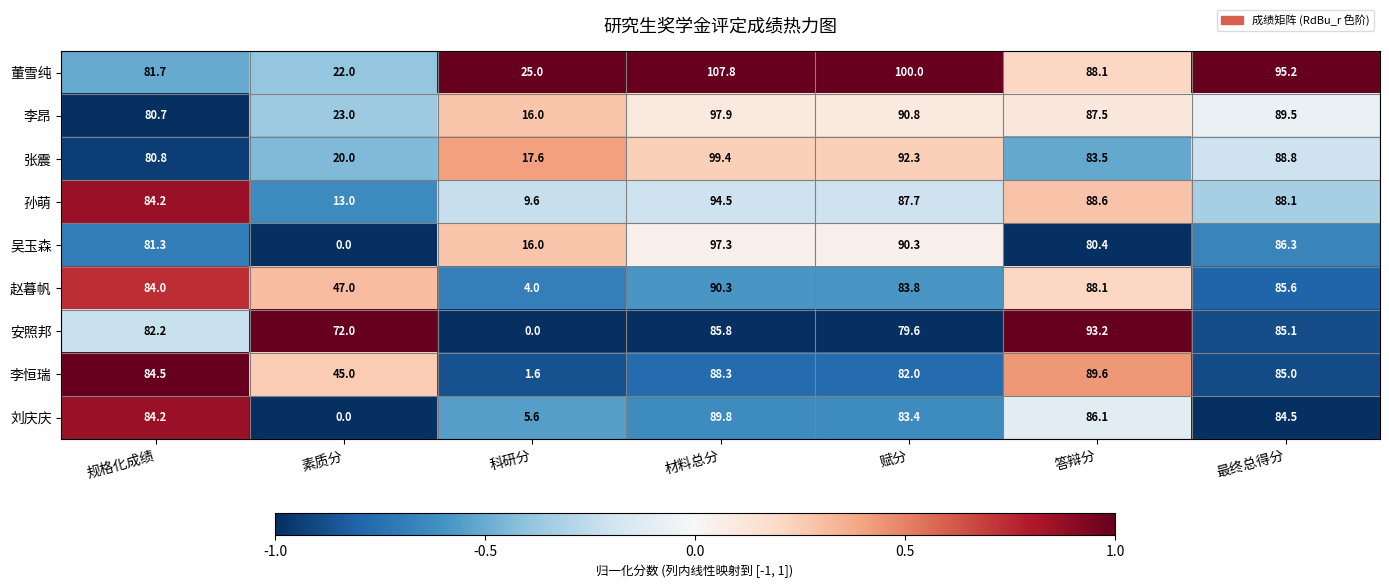

At which label does 安照邦 reach its minimum?

科研分